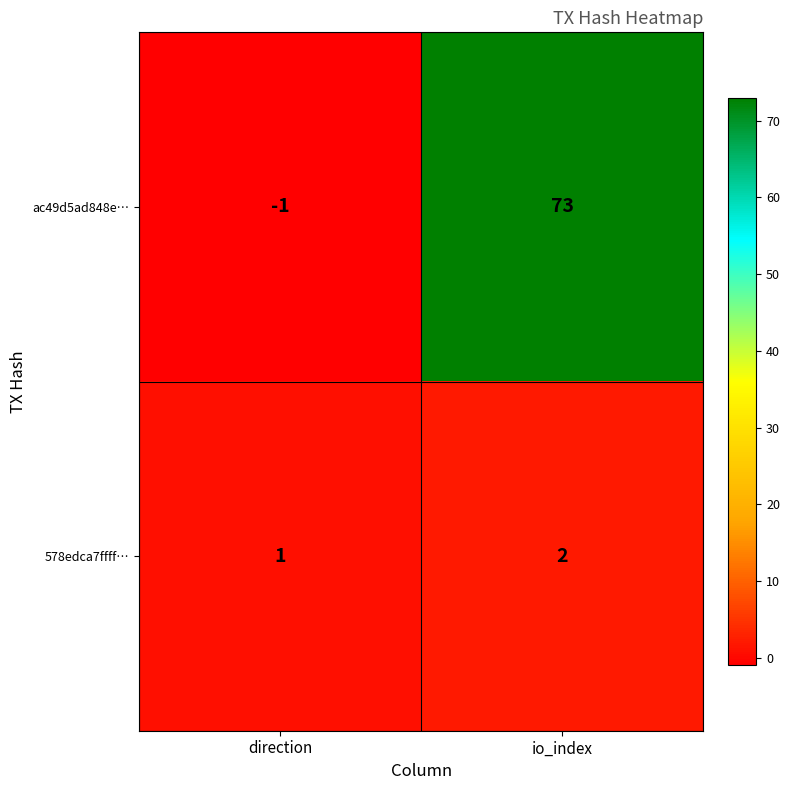

Which label corresponds to the smallest value in the chart?

direction